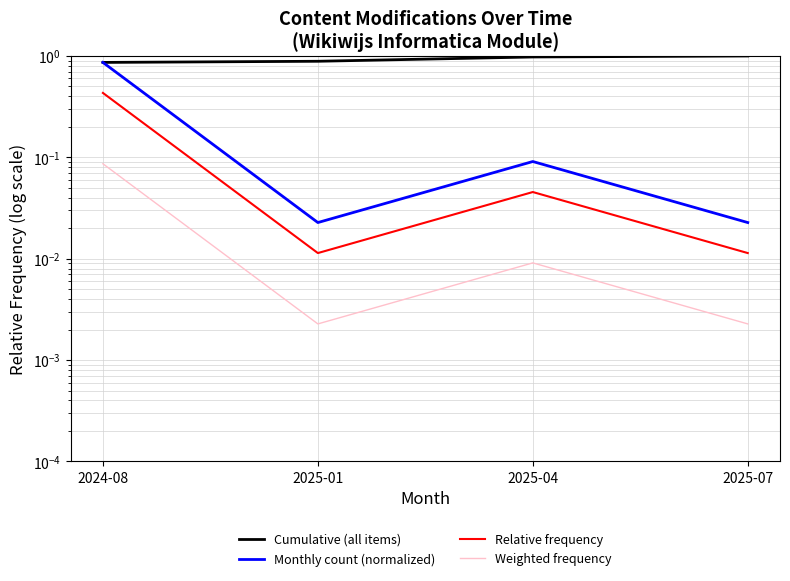

At which category does Monthly count (normalized) reach its first local peak?

2025-04